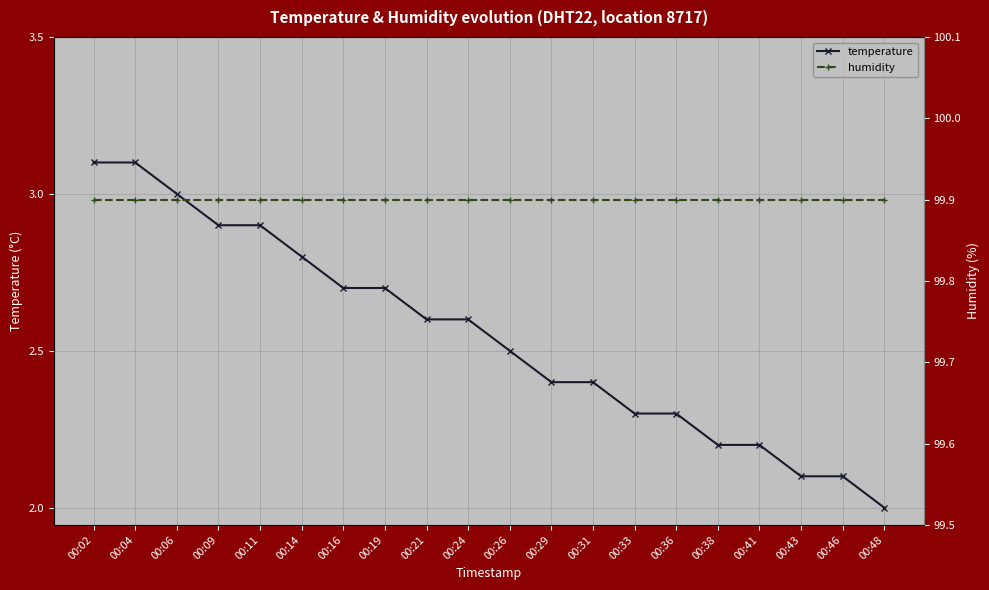

Which has a higher value, 00:04 or 00:24?

00:04